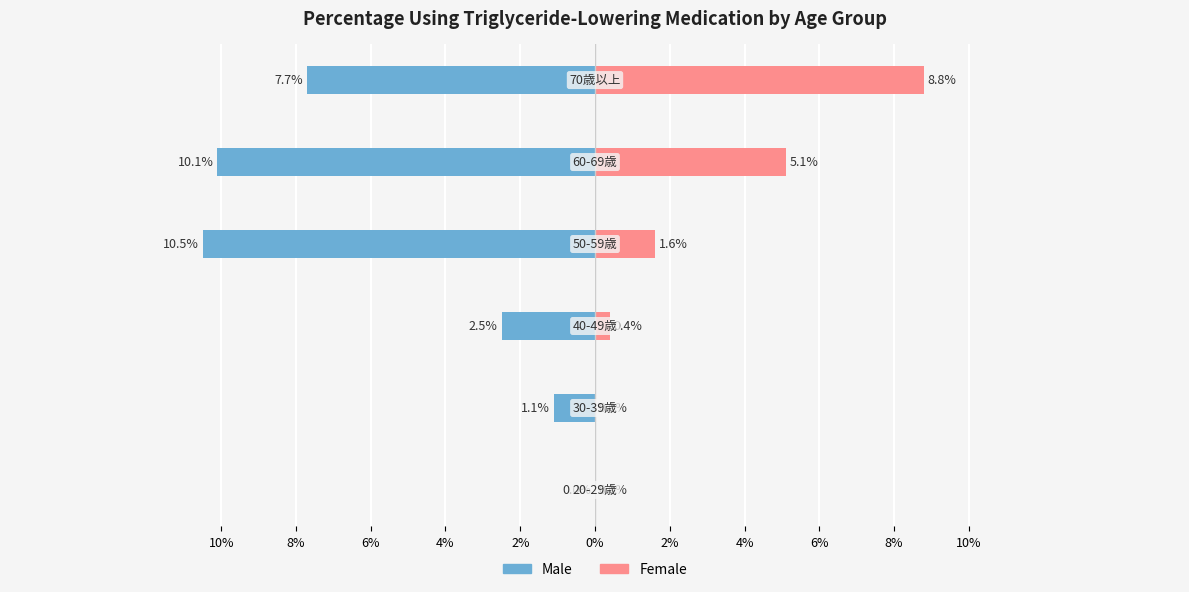

Count the number of categories in the chart.

6